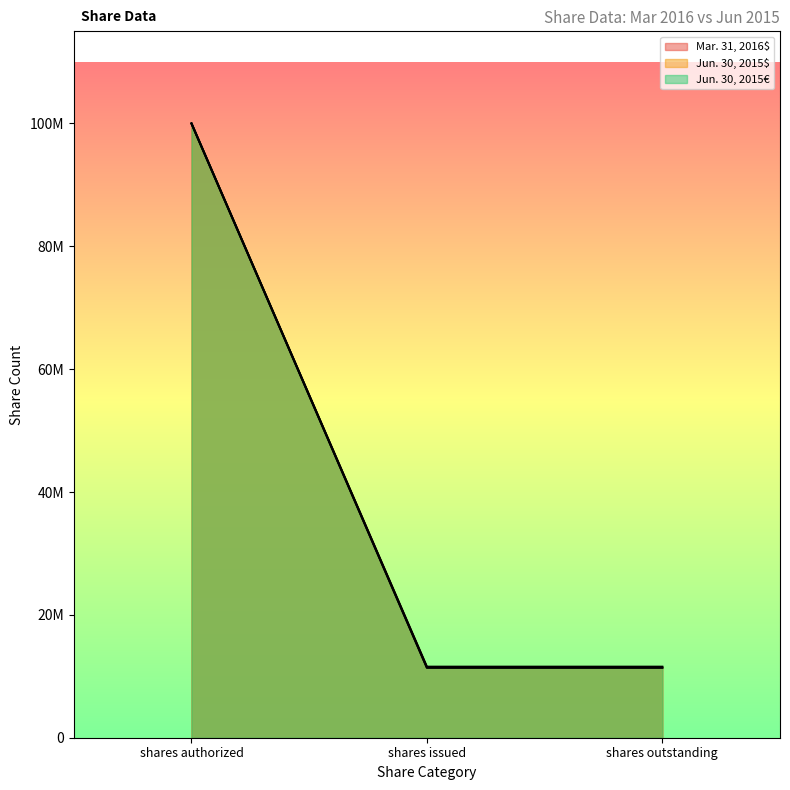

How many lines are shown in the chart?

3